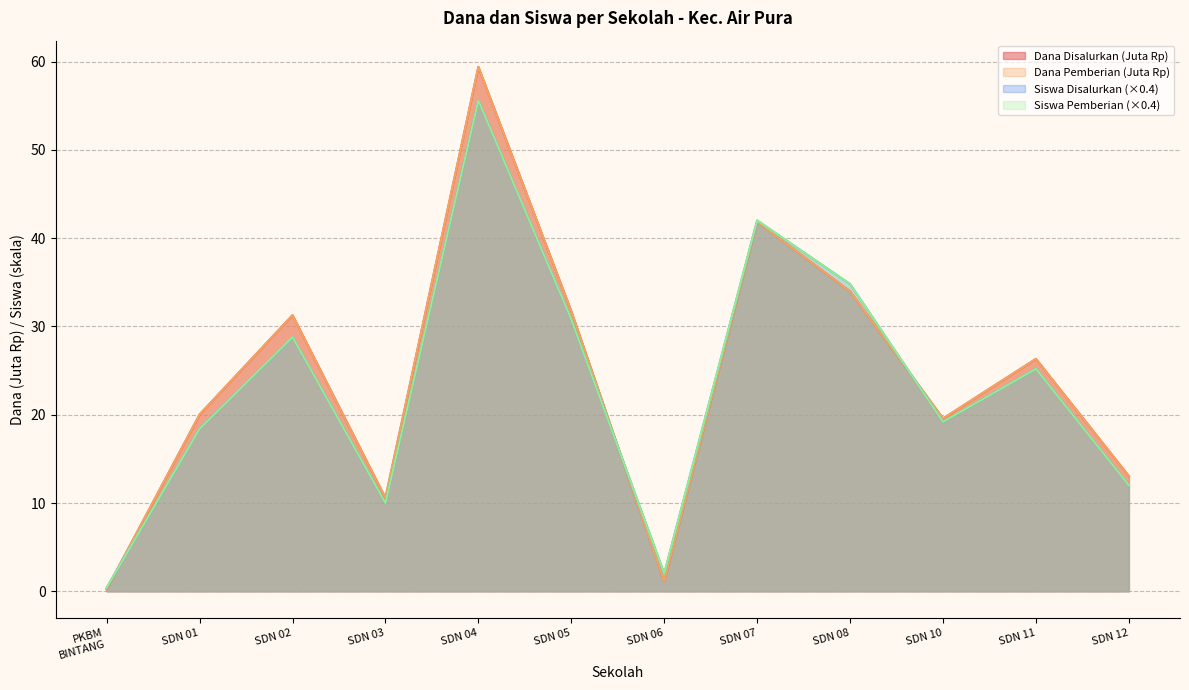

Reading right to left, extract all data points from this chart.

Dana Disalurkan: 13.1	26.3	19.6	34.0	41.9	1.1	31.7	59.4	10.6	31.3	20.0	0.2
Siswa Disalurkan: 12.0	25.2	19.2	34.8	42.0	2.0	30.8	55.6	10.0	28.8	18.4	0.4
Siswa Pemberian: 12.0	25.2	19.2	34.8	42.0	2.0	30.8	55.6	10.0	28.8	18.4	0.4
Dana Pemberian: 13.1	26.3	19.6	34.0	41.9	1.1	31.7	59.4	10.6	31.3	20.0	0.2